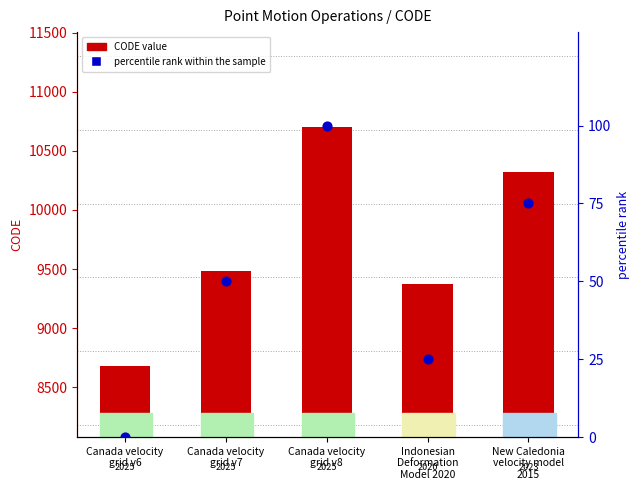

Which series contains the lowest Y value?

percentile rank within the sample